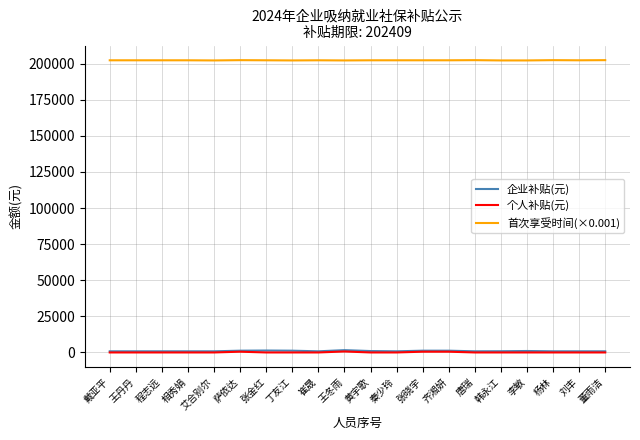

What are all the series names shown in the legend?

企业补贴(元), 个人补贴(元), 首次享受时间(×0.001)